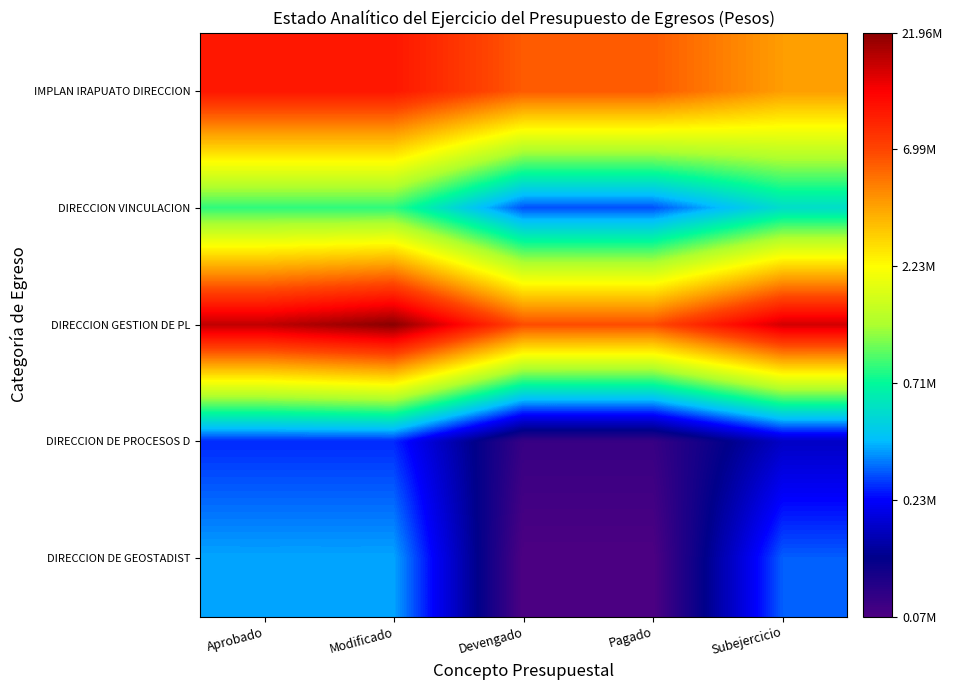

What is the total value across all series at Subejercicio?

69.6